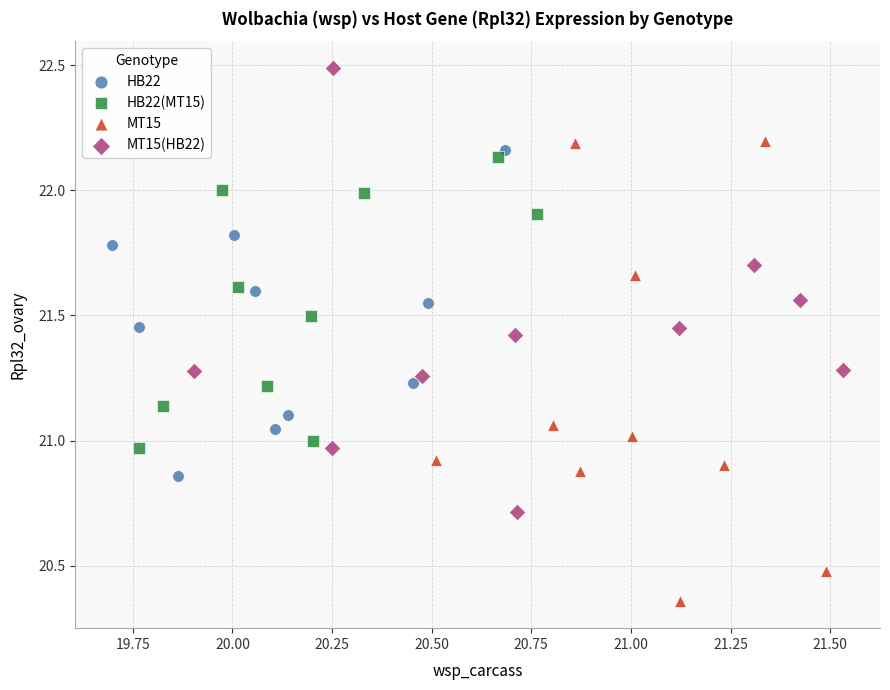

Which series has the widest spread of Y values?

MT15